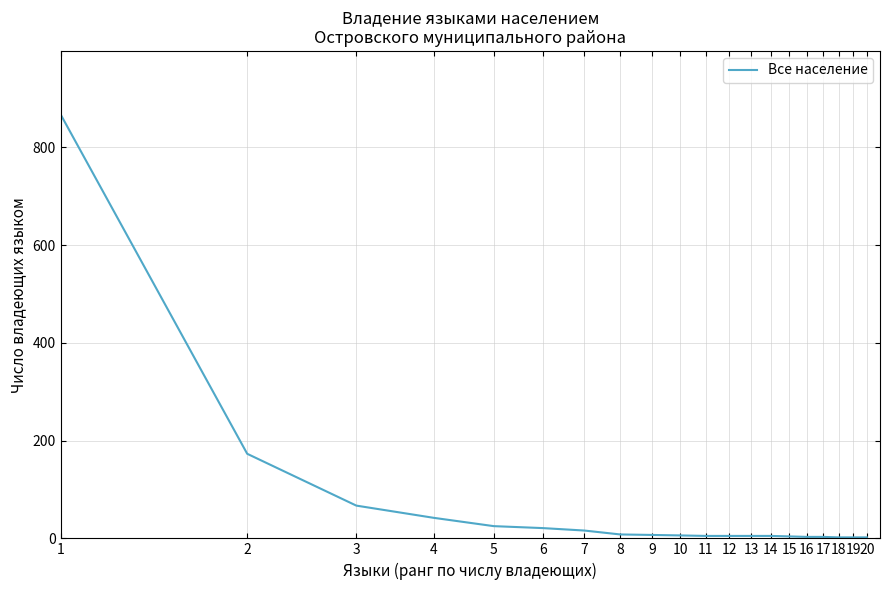

What is the greatest value displayed?

867